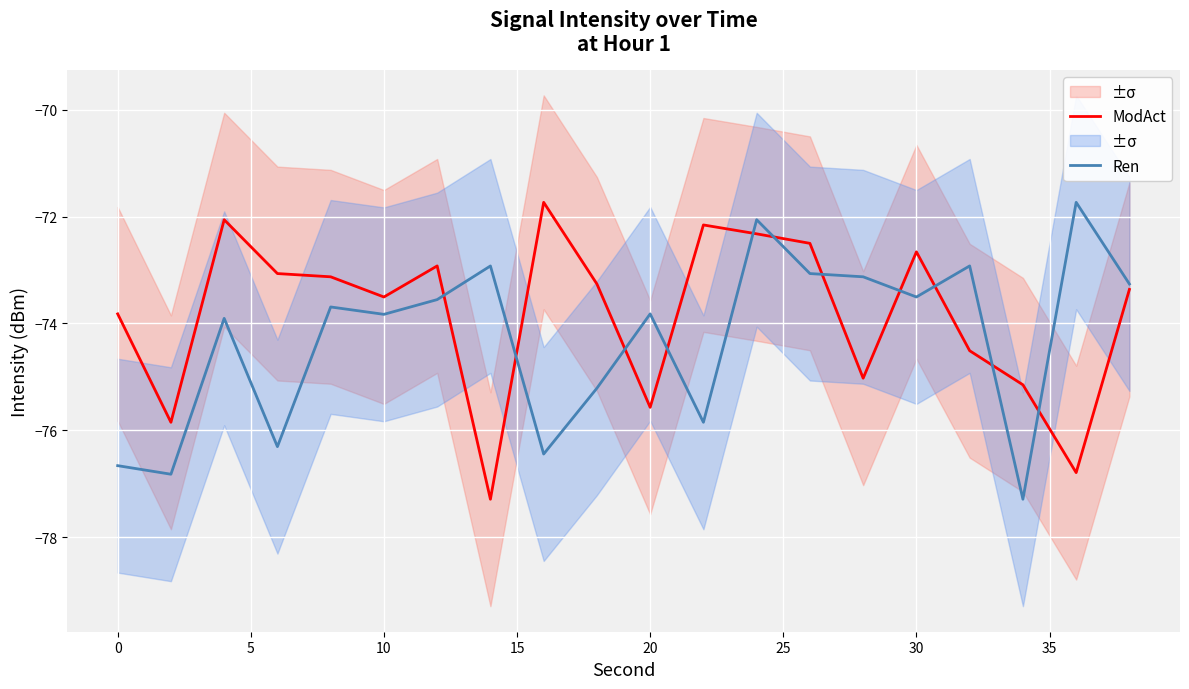

In Ren, how many points are lower than both neighbors (excluding endpoints)?

7